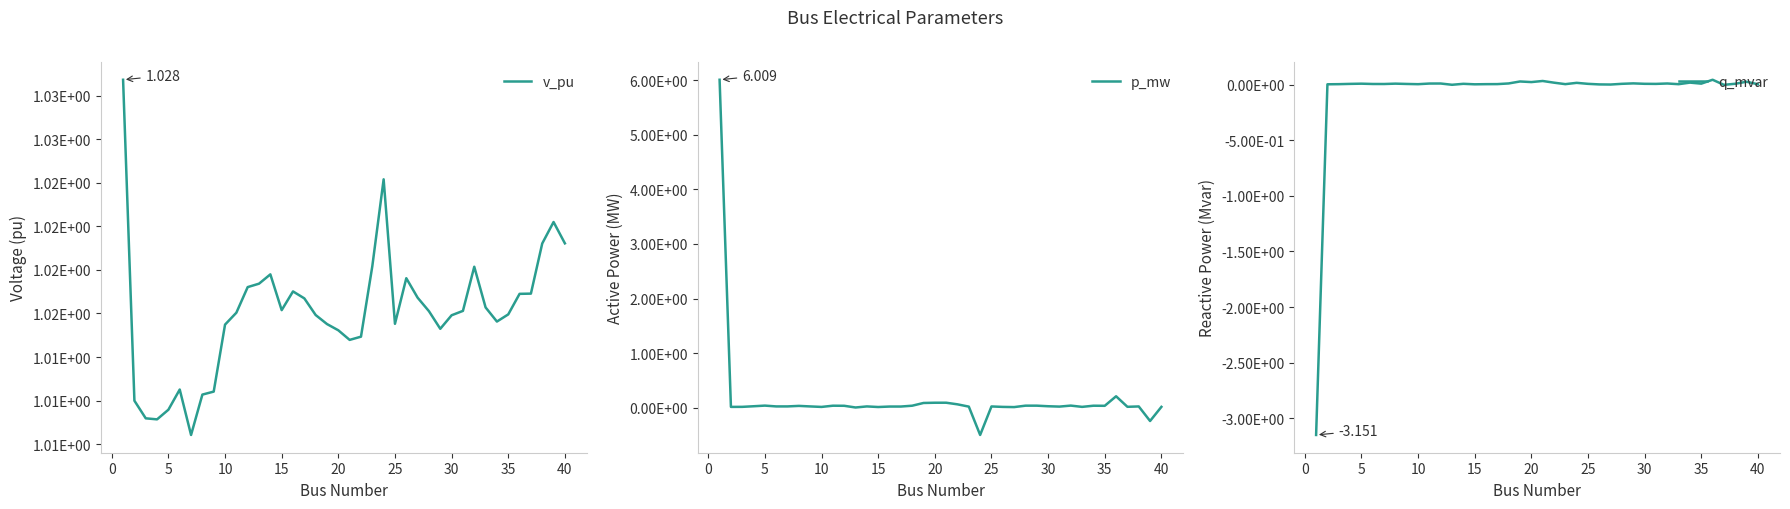

At which label does q_mvar reach its peak?

35